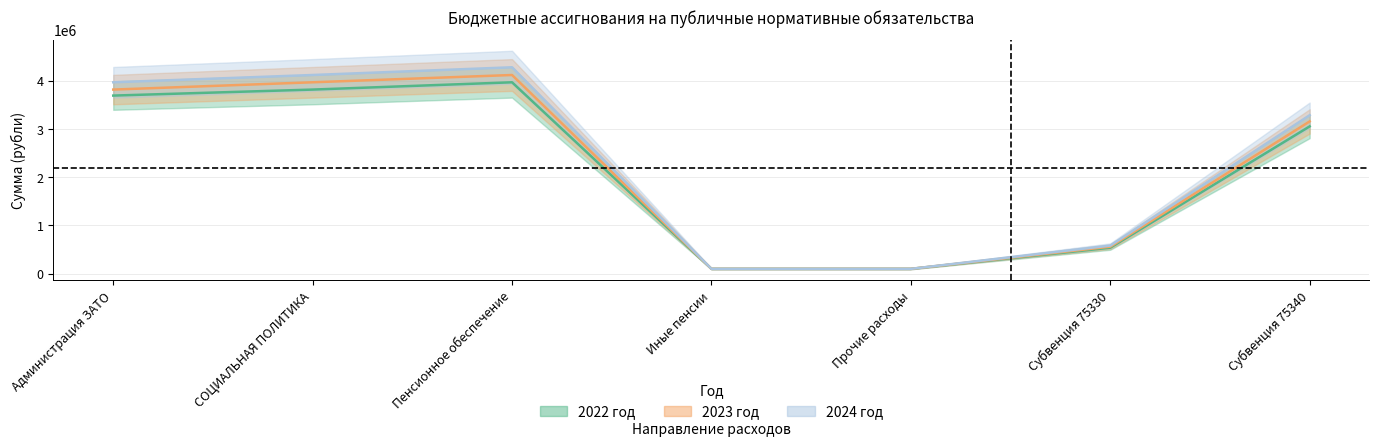

What is the value of the 2024 год point at the 6th from the left?

582600